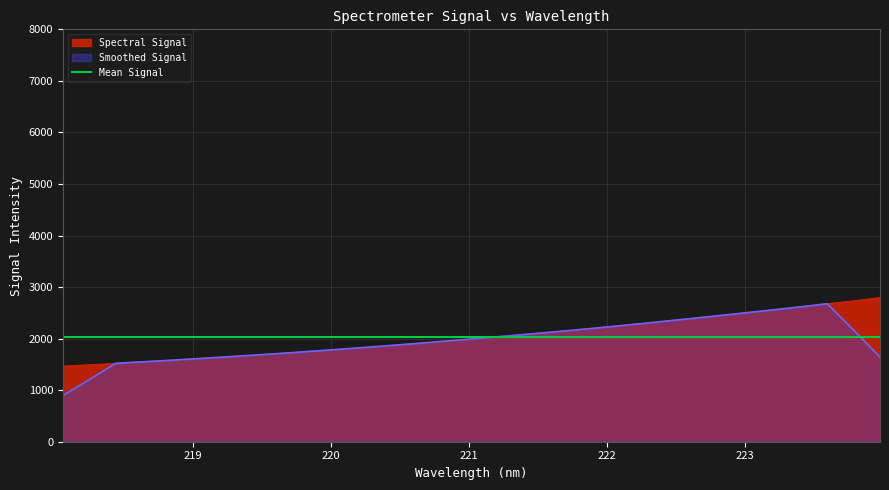

Is it true that the value at 222.0721 is 2243.2?

True